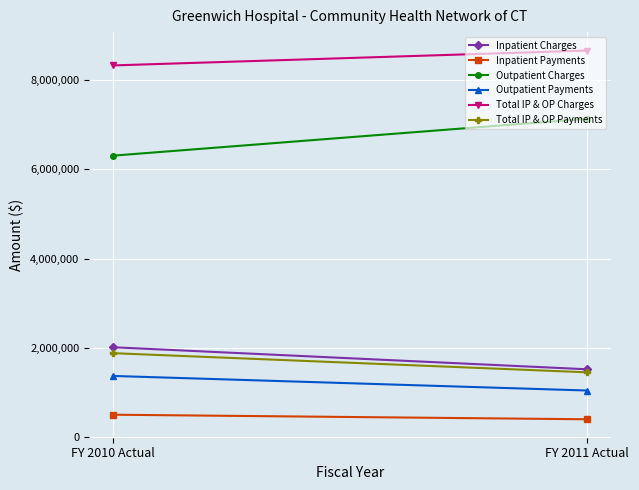

Which series has the largest range (max minus min)?

Outpatient Charges